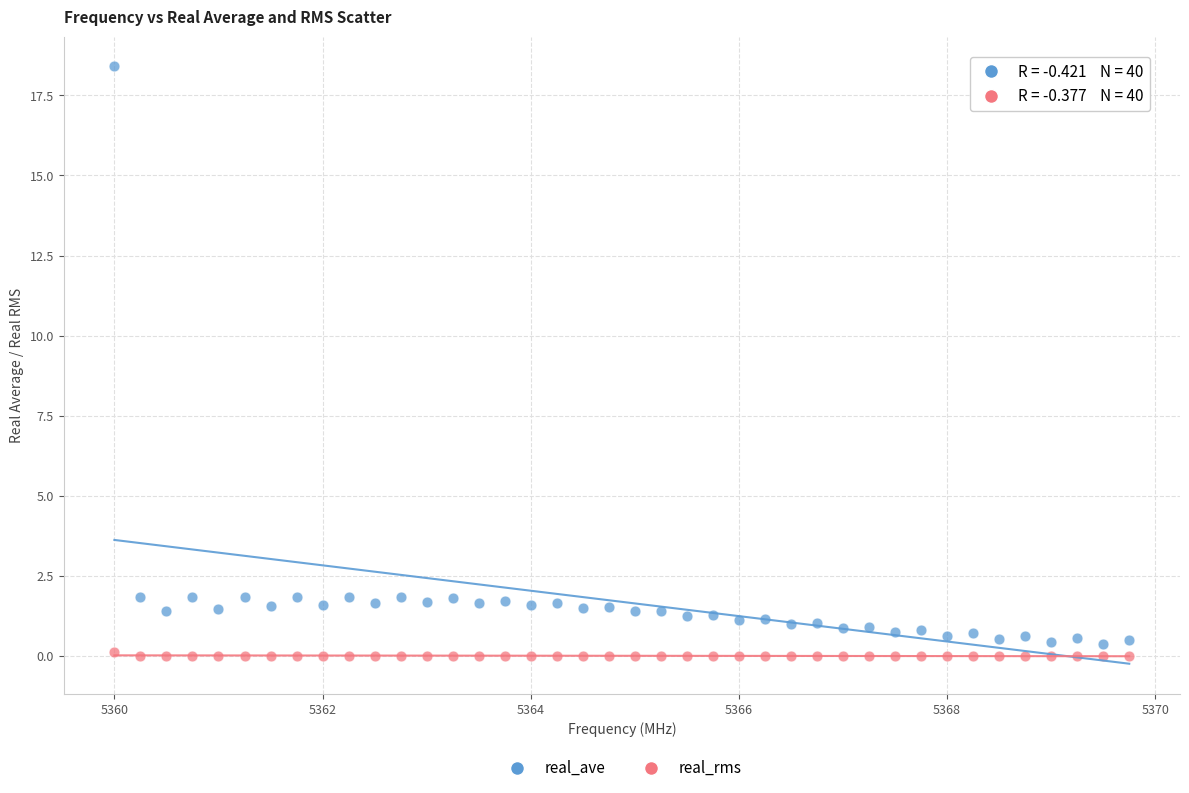

Across all data points, what is the range of X values (max minus min)?

9.8